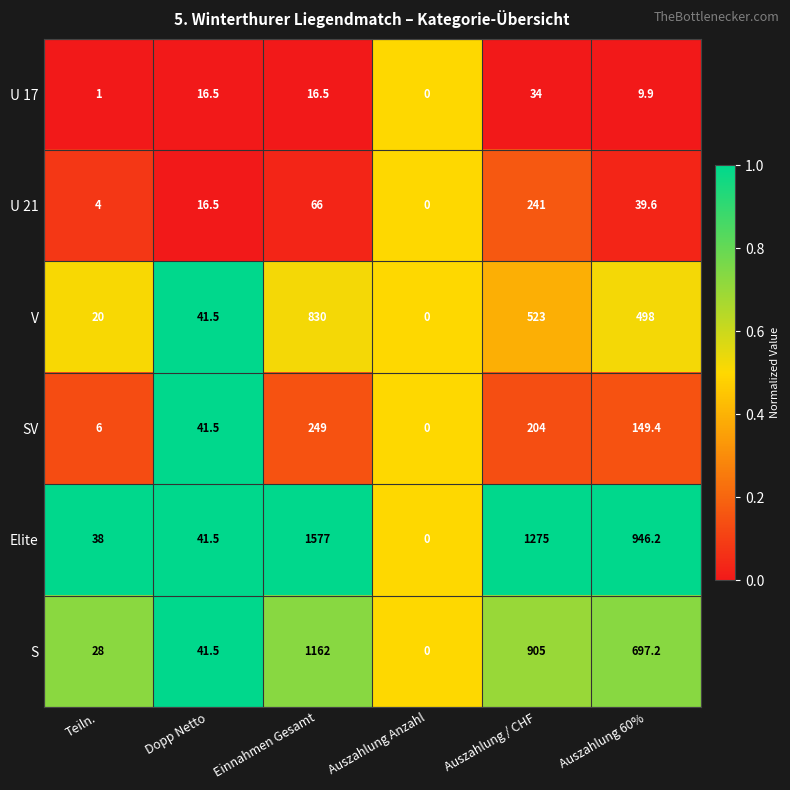

List the series in order of their peak value, highest first.

Elite, S, V, SV, U 21, U 17